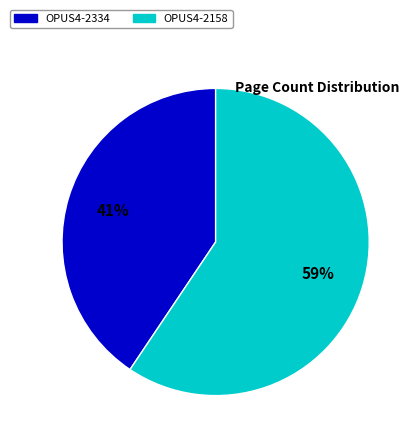

Approximately how many times larger is the value at OPUS4-2334 compared to OPUS4-2158?

0.7